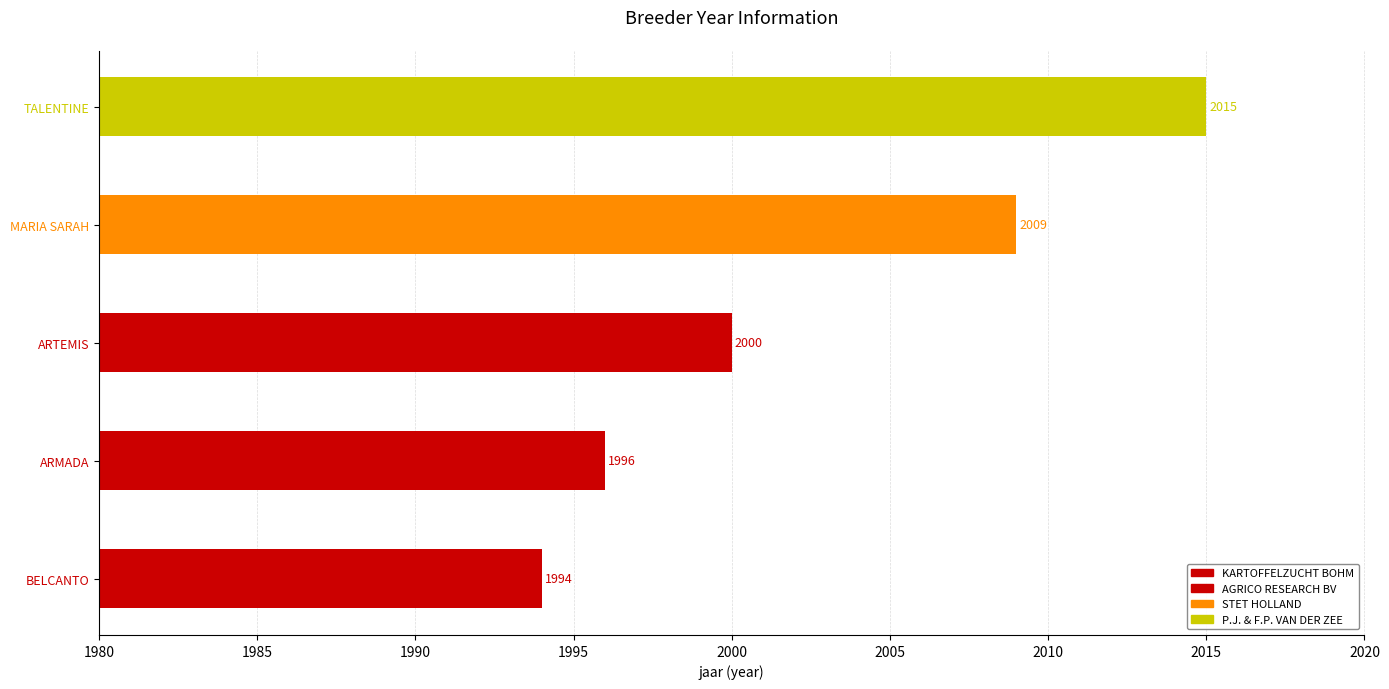

Which has a higher value, KARTOFFELZUCHT BOHM or AGRICO RESEARCH BV?

AGRICO RESEARCH BV